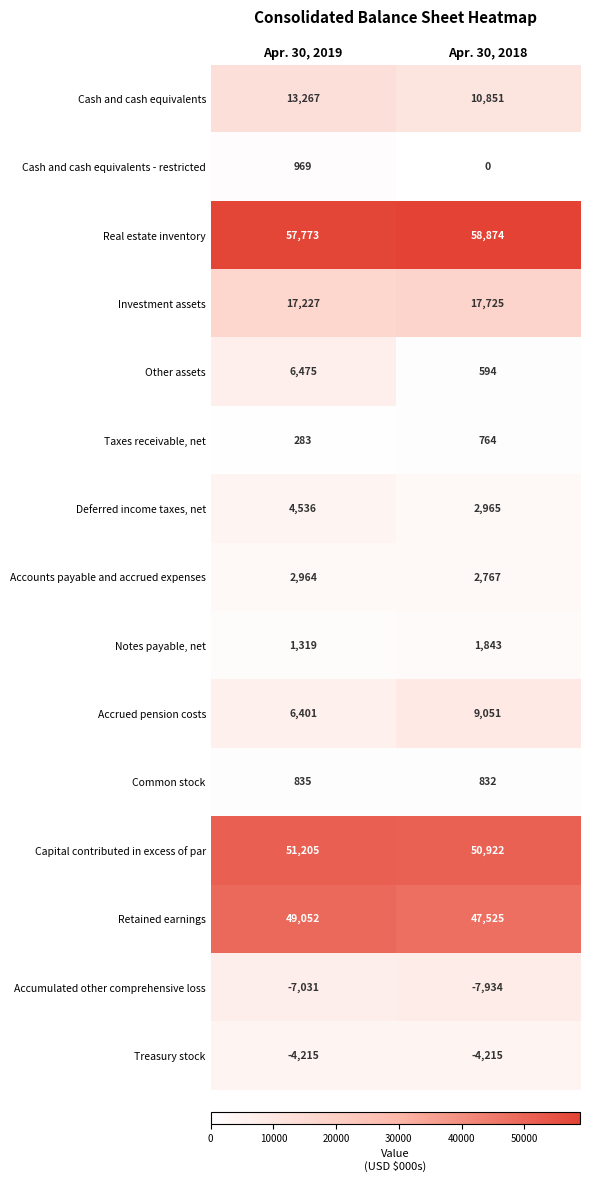

How many categories are shown in the chart?

2